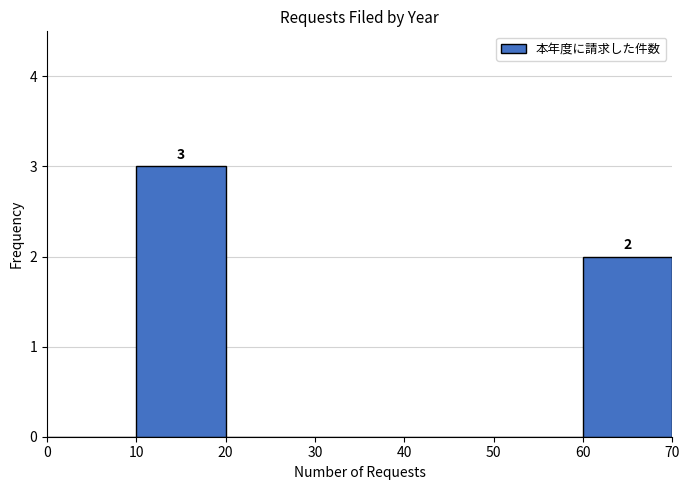

Over which range of the x-axis is the bar tallest?

10 to 20